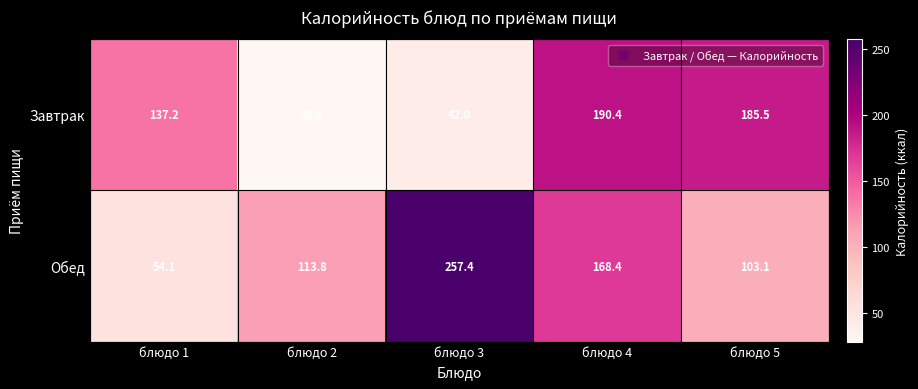

Rank the series by their average value, from lowest to highest.

Завтрак, Обед